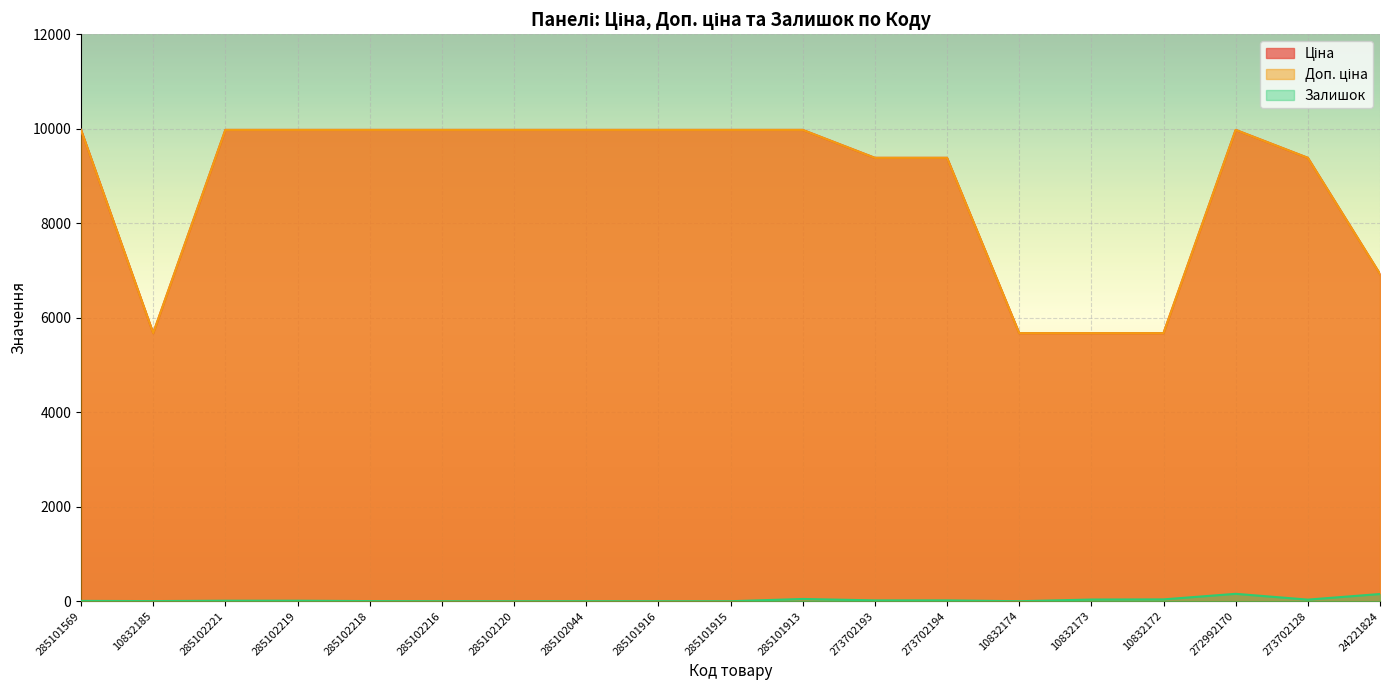

What are all the series names shown in the legend?

Ціна, Доп. ціна, Залишок